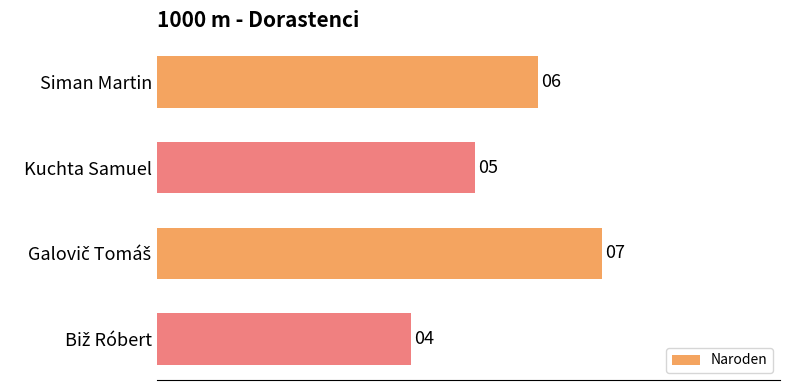

Which has a higher value, Kuchta Samuel or Siman Martin?

Siman Martin